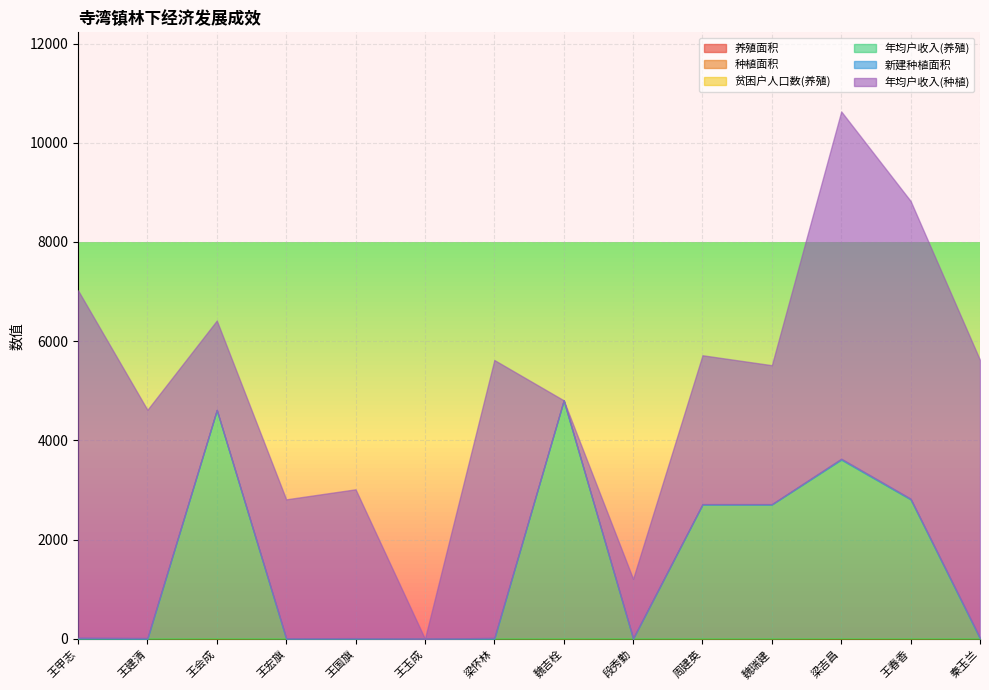

What is the sum of all 养殖面积 values?

3.0